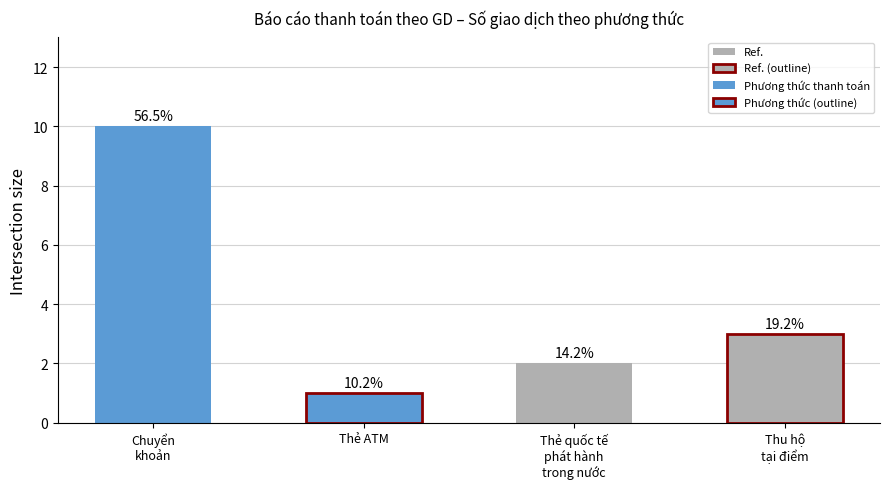

How many bars are there in total?

4